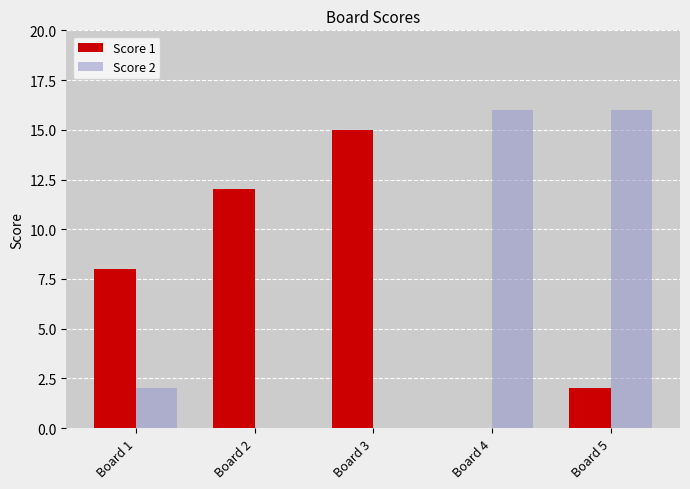

Count the number of data series in this chart.

2